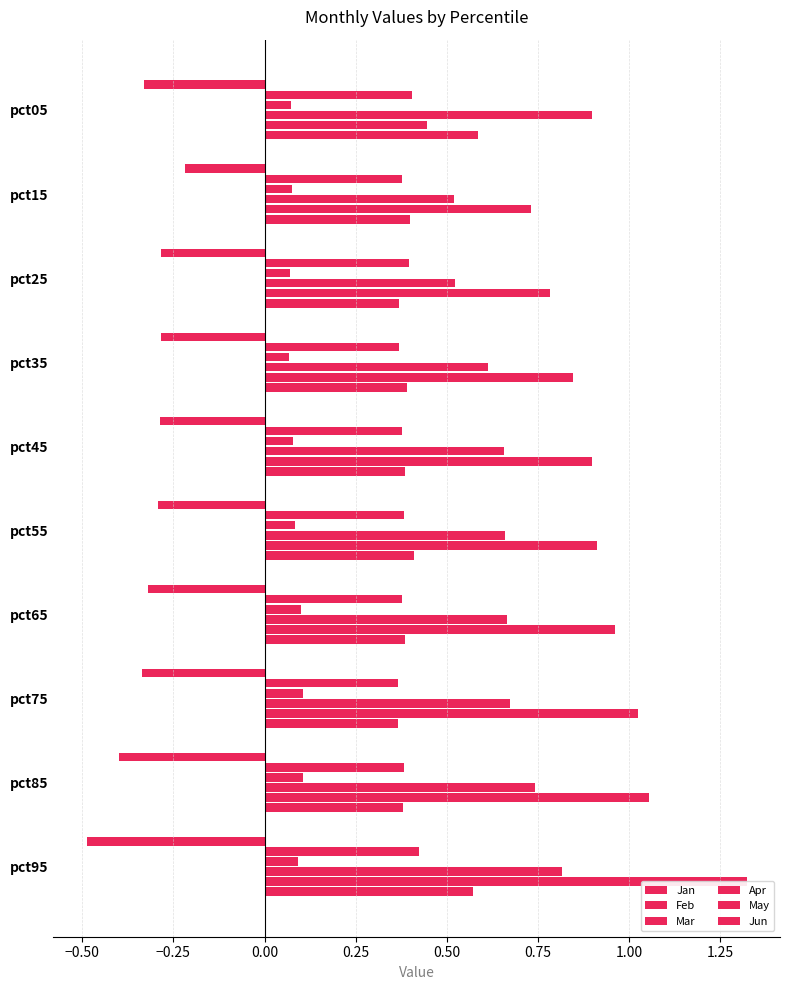

Is the value of Jun at pct25 greater than the value of Mar at pct25?

Yes